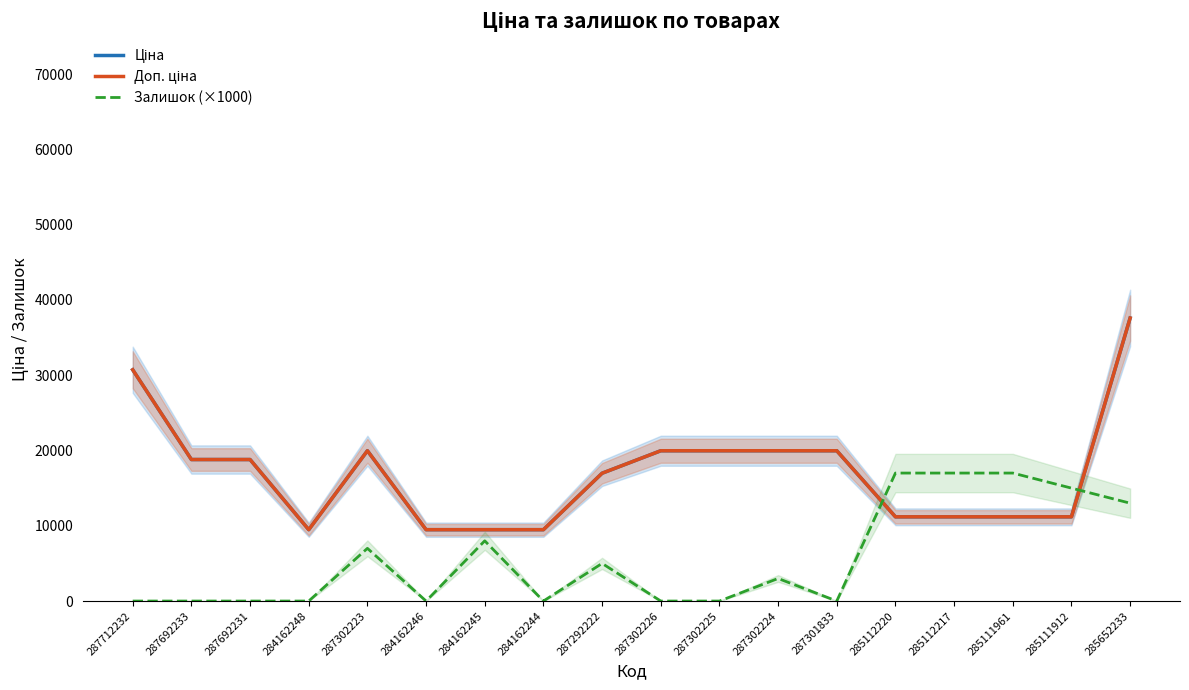

Where is the first local minimum for Доп. ціна?

284162248